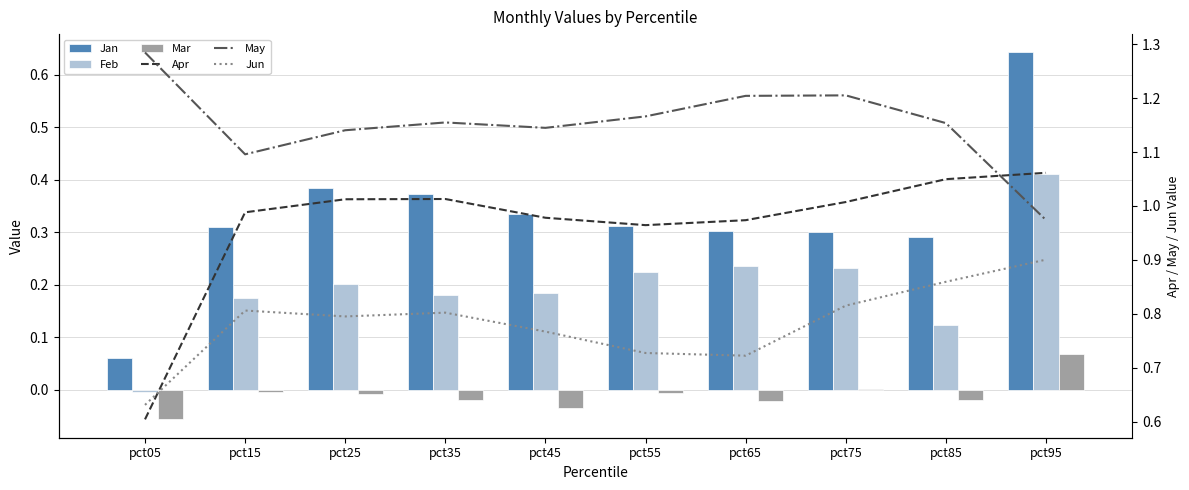

Rank the series by their maximum value, from highest to lowest.

May, Apr, Jun, Jan, Feb, Mar